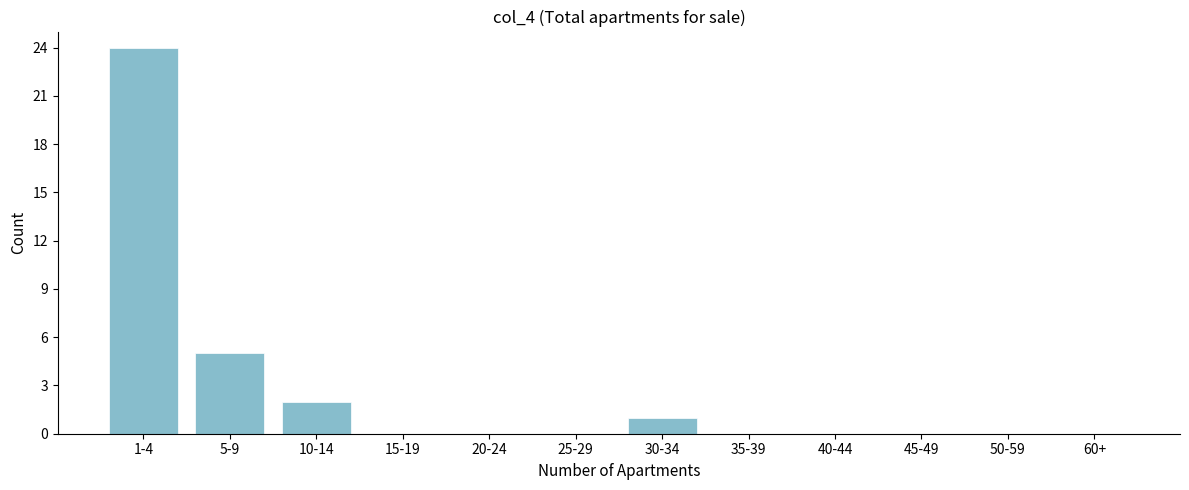

Reading right to left, what are all the values shown in this chart?

60+=0	50-59=0	45-49=0	40-44=0	35-39=0	30-34=1	25-29=0	20-24=0	15-19=0	10-14=2	5-9=5	1-4=24